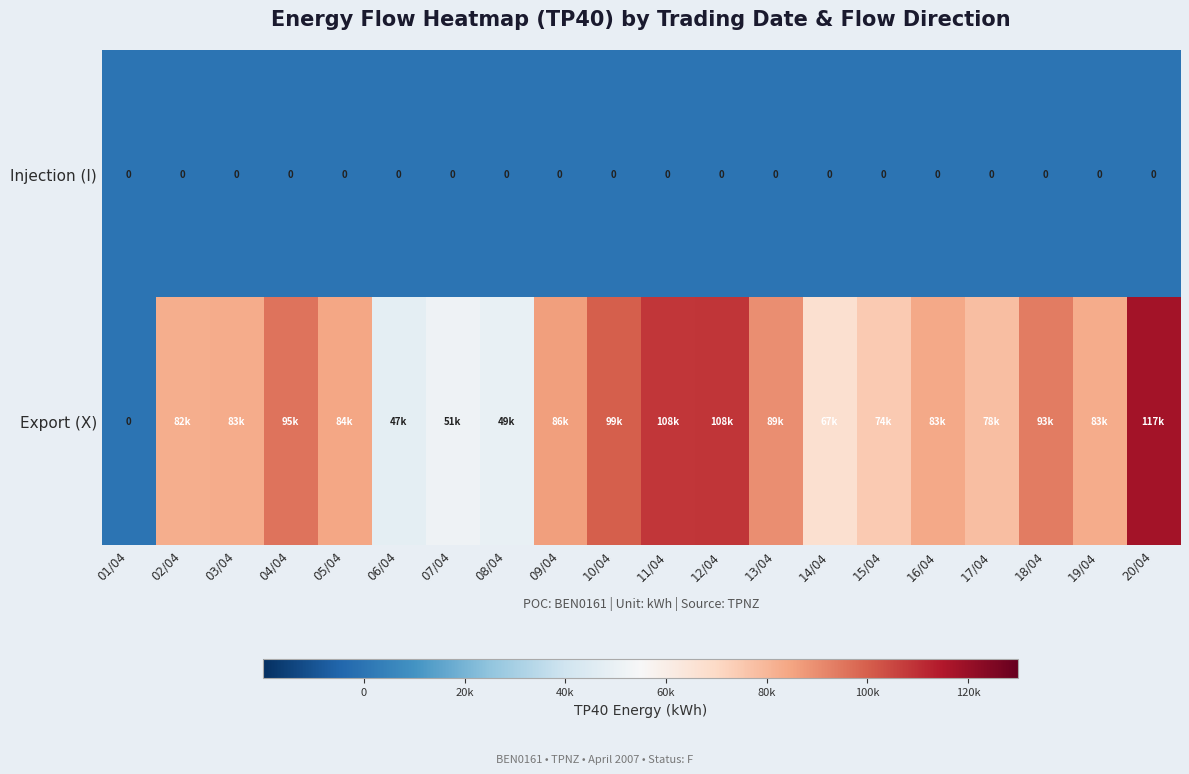

True or false: Injection (I) has a value of 0 at 19/04.

True